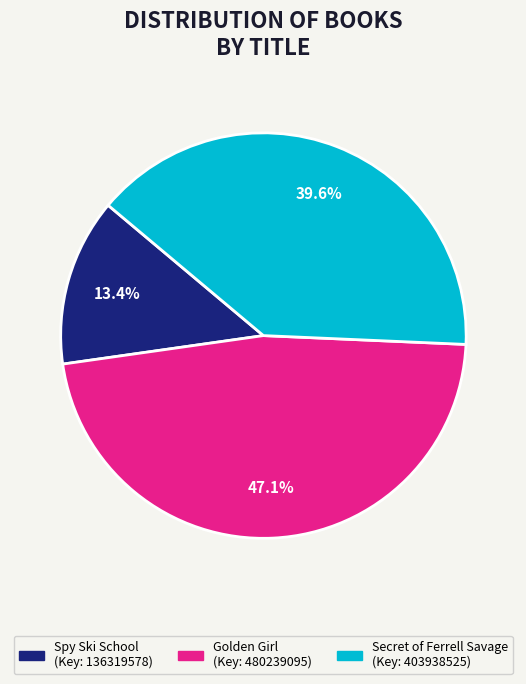

To the nearest percent, what is the combined percentage of Secret of Ferrell Savage and Spy Ski School?

53%